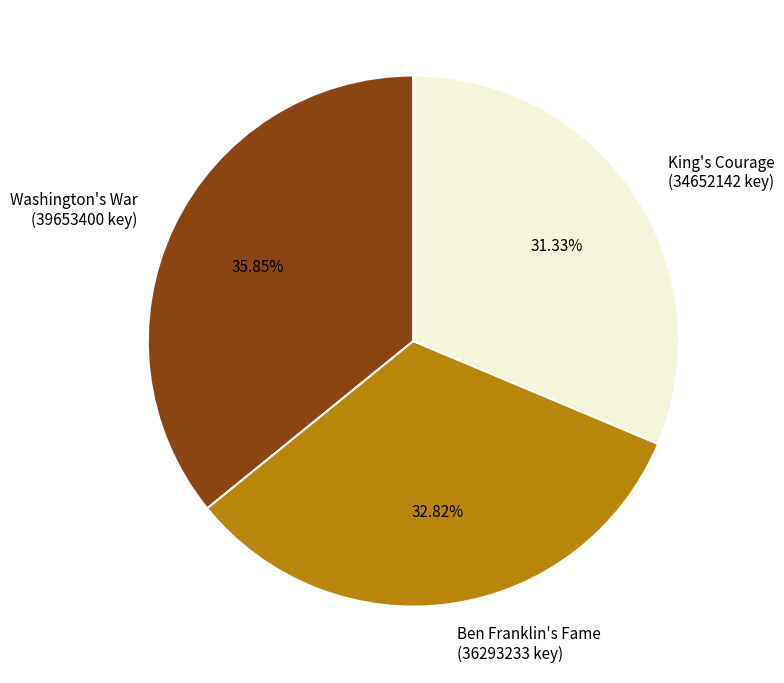

Do Washington's War and King's Courage together represent more than half of the pie?

Yes